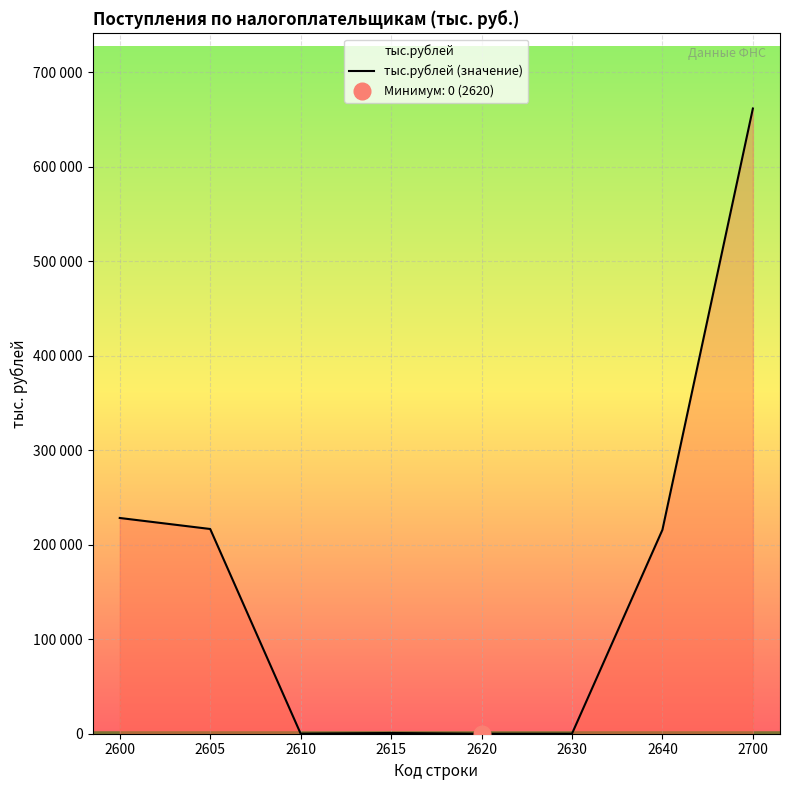

Where is the first local maximum?

2615